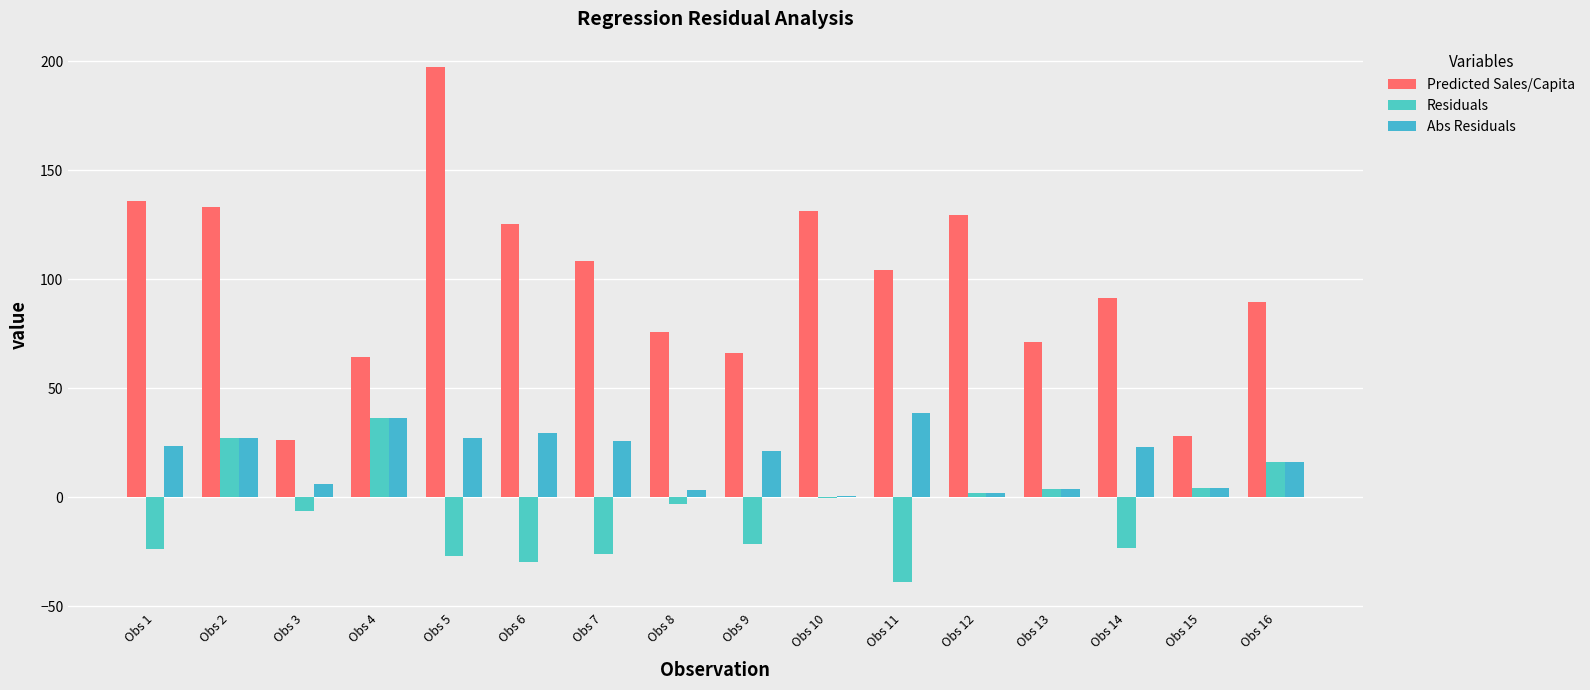

How many distinct data groups are displayed?

3